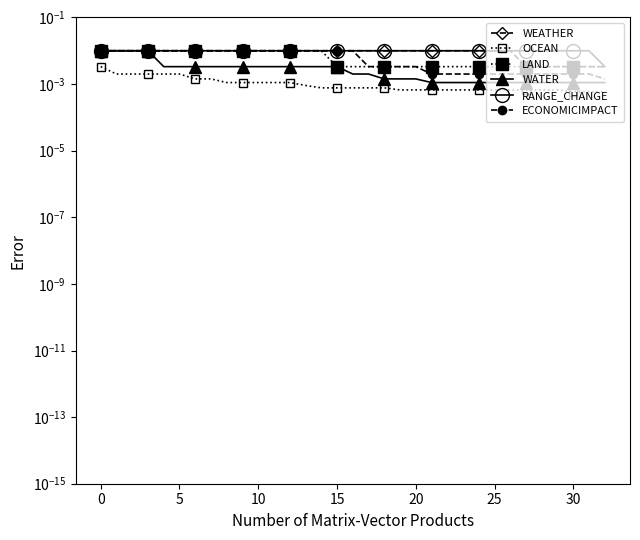

Count the ECONOMICIMPACT values in the range 0 to 1.

33